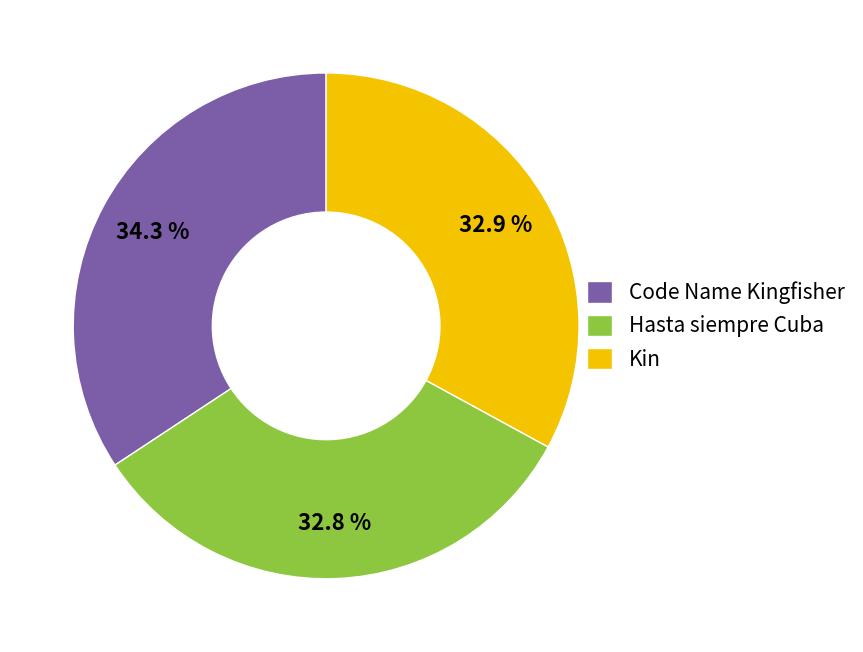

To the nearest percent, what portion does Kin represent?

33%